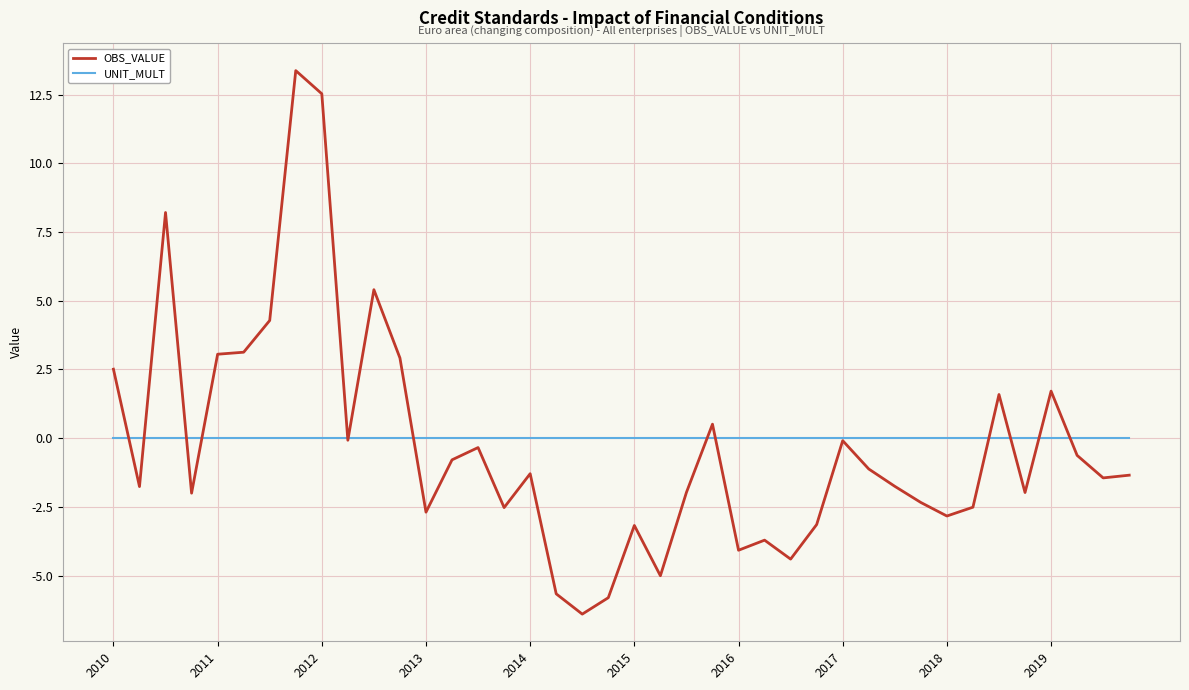

Which series has the widest spread of values?

OBS_VALUE